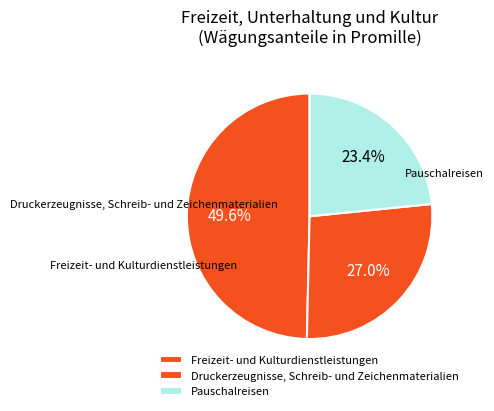

What is the ratio of the value at Pauschalreisen to the value at Druckerzeugnisse, Schreib- und Zeichenmaterialien?

0.9